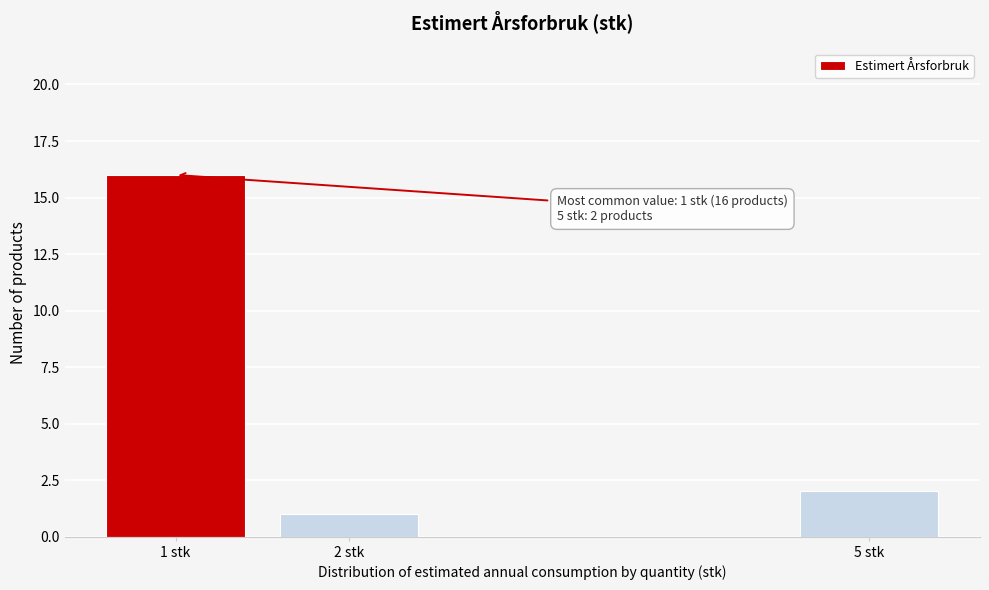

Reading left to right, list all the values displayed in this chart.

1 stk=16	2 stk=1	5 stk=2